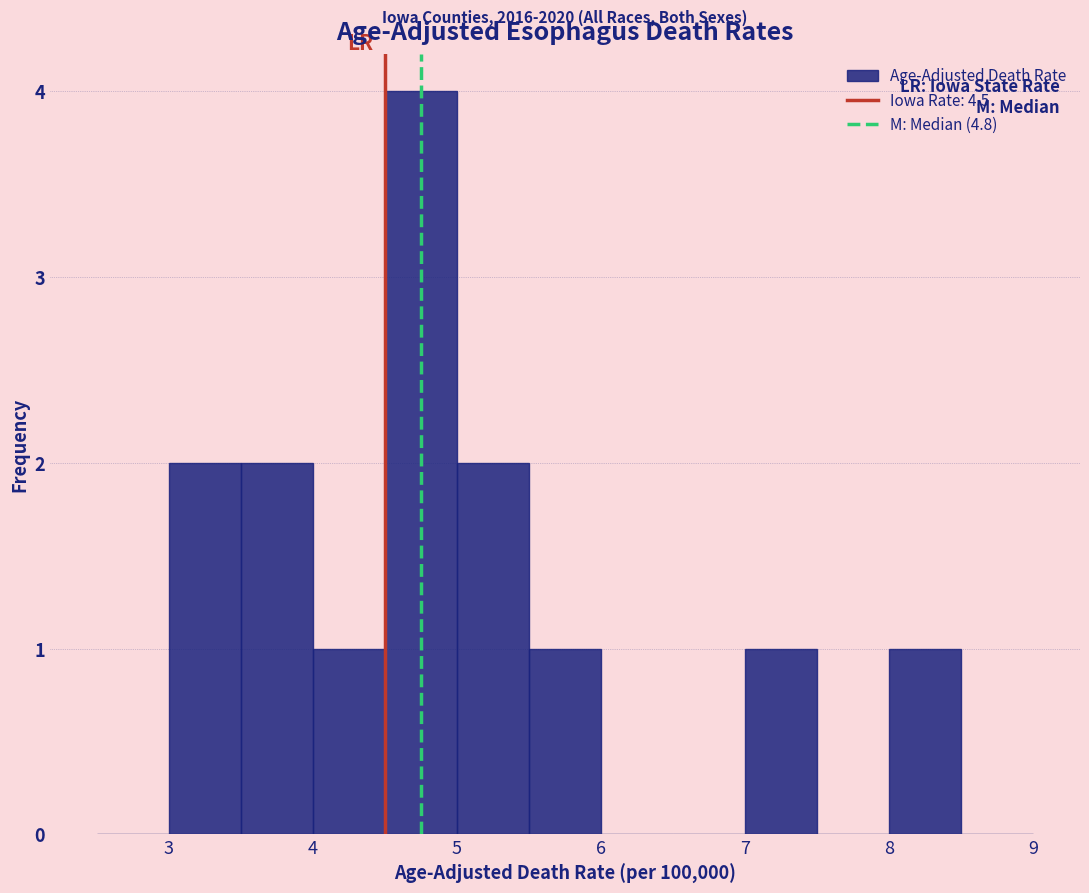

Over which range of the x-axis is the bar tallest?

4.5 to 5.0